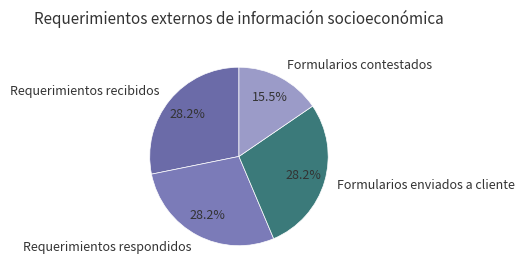

Which slice is the smallest?

Formularios contestados